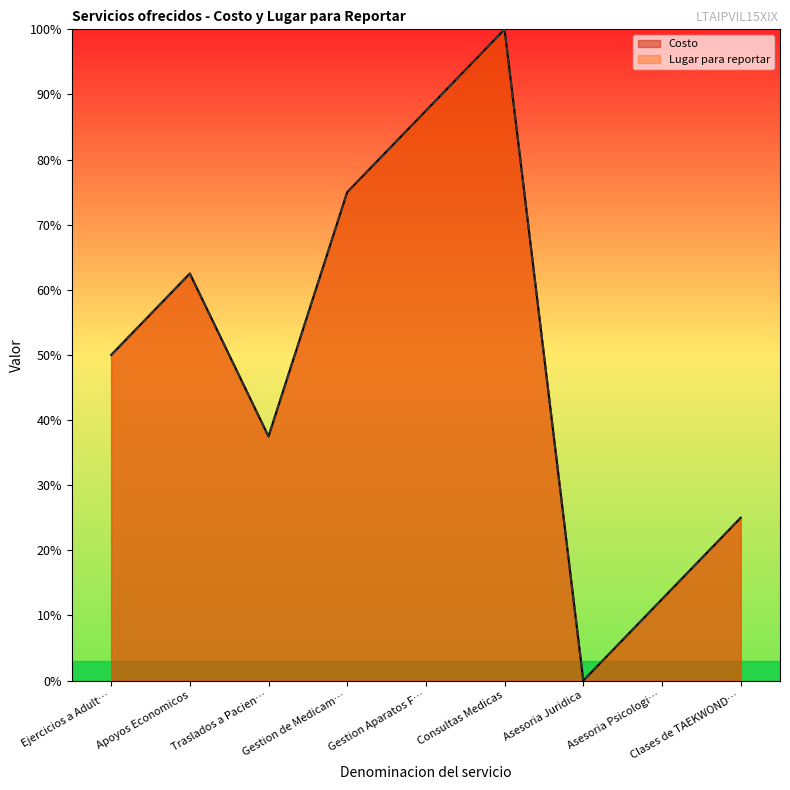

Which series has the largest range (max minus min)?

Costo